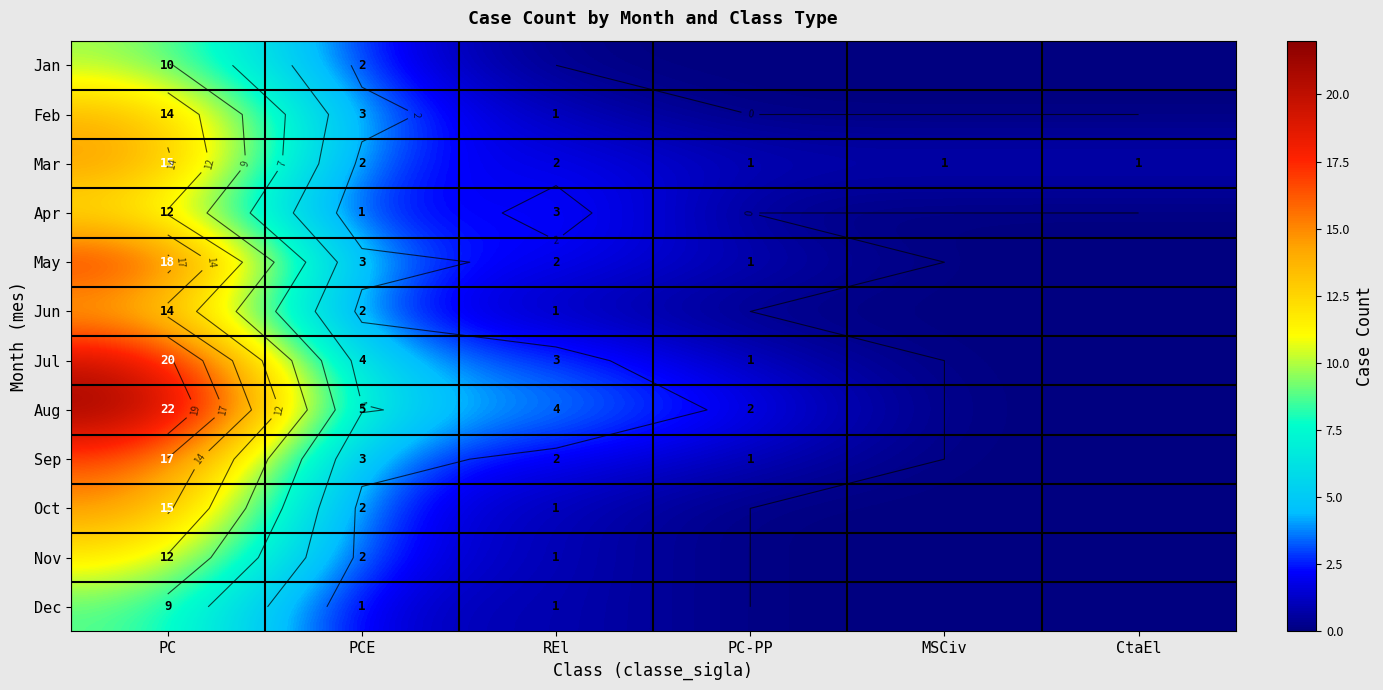

What is the maximum value shown in the chart?

22